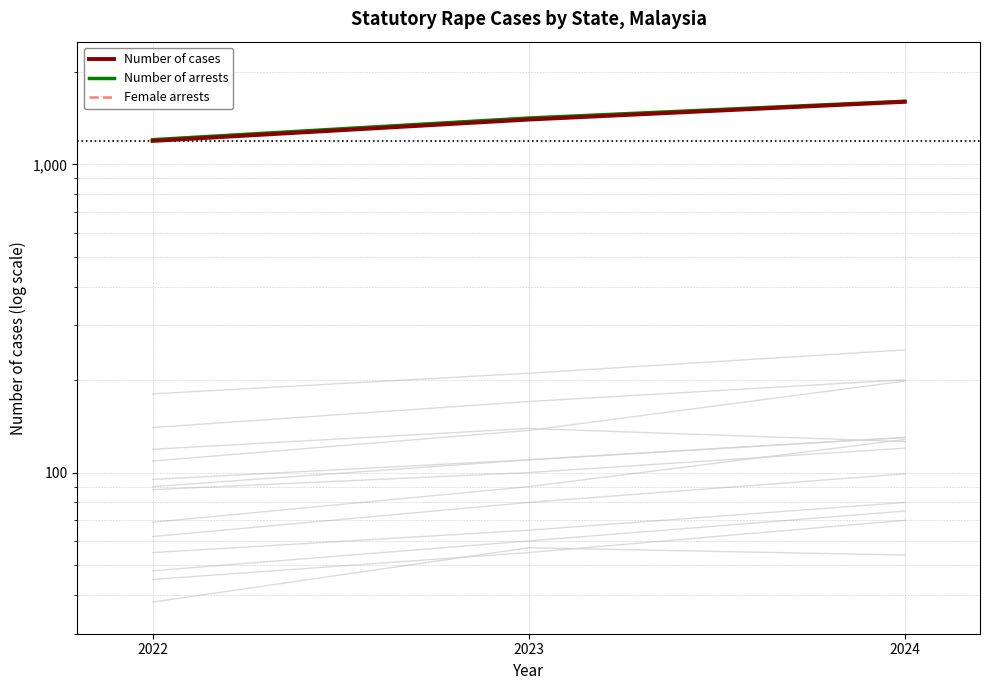

Where does the Number of cases series first go above 1397?

2024